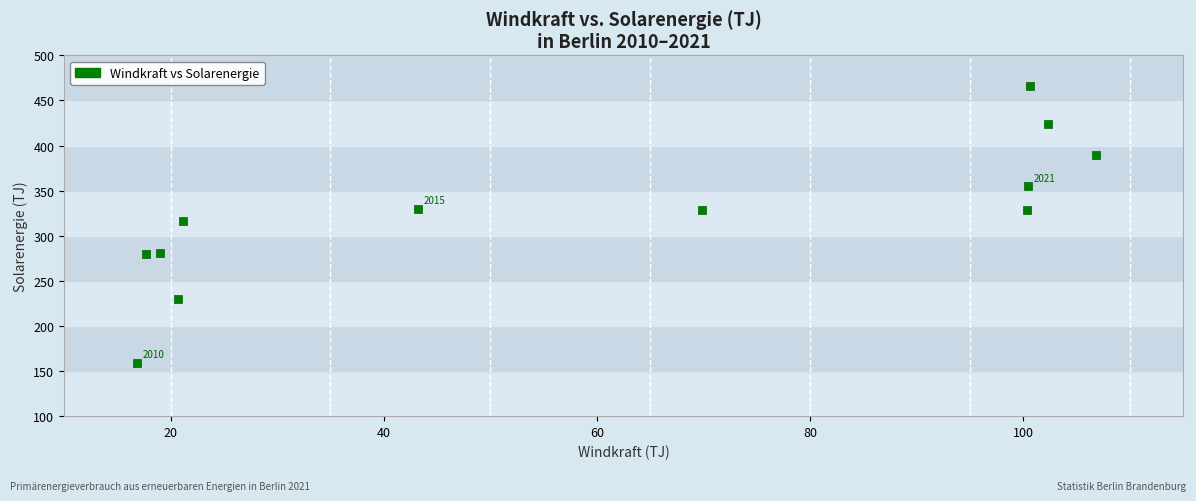

What is the range of X values (max minus min)?

89.9